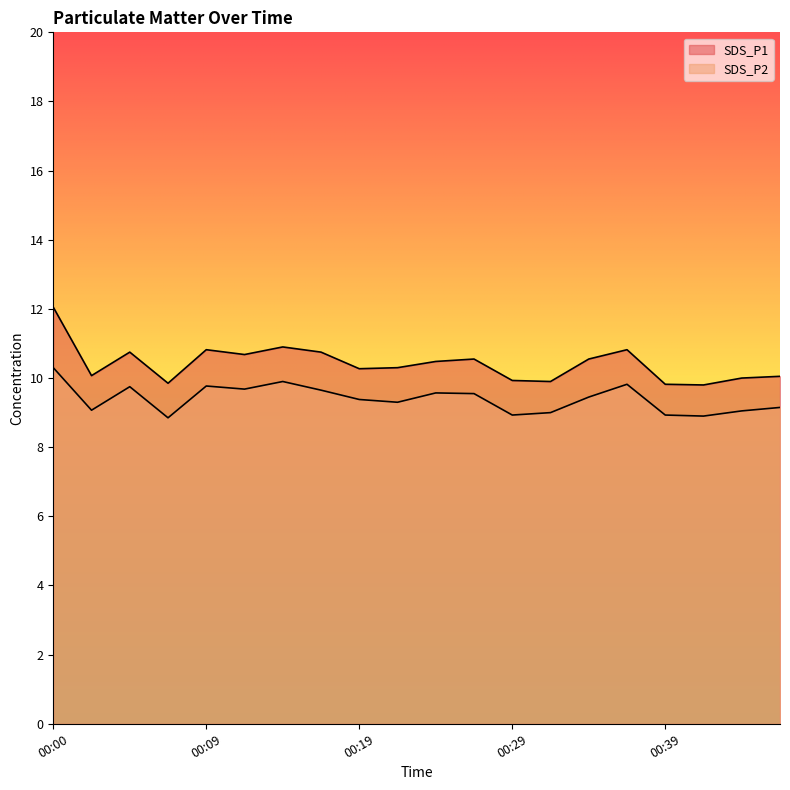

How many interior local valleys does the SDS_P1 series have?

6